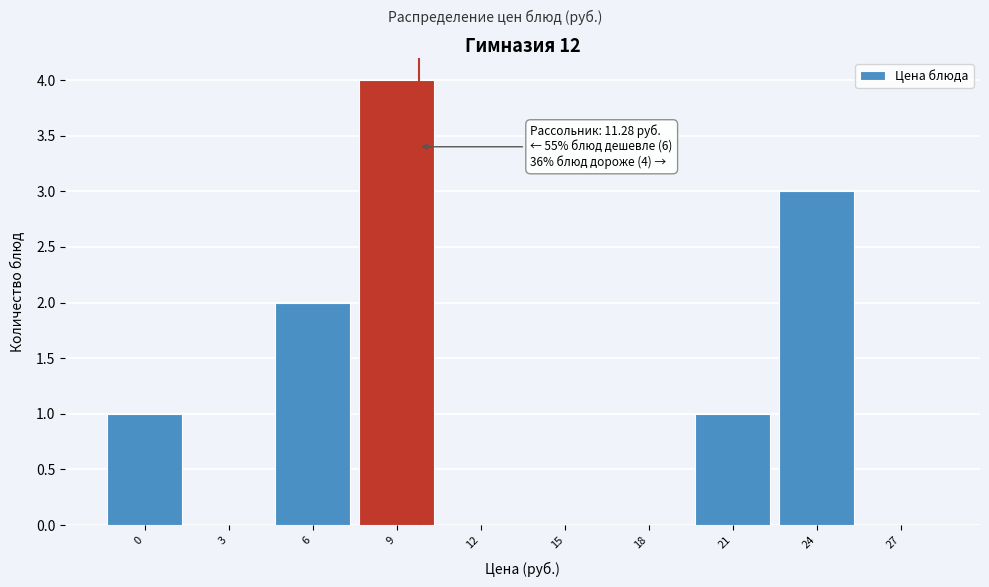

Reading left to right, what are all the values shown in this chart?

0=1	3=0	6=2	9=4	12=0	15=0	18=0	21=1	24=3	27=0